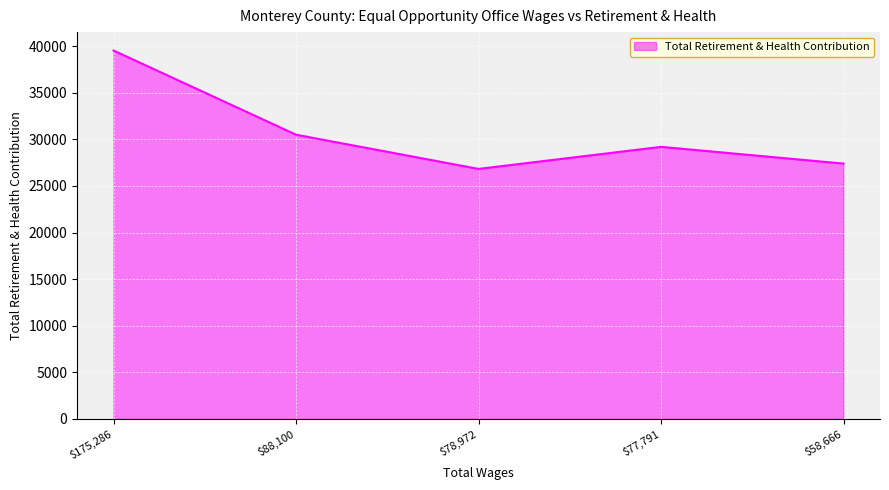

Rank the categories by value from highest to lowest.

$175,286, $88,100, $77,791, $58,666, $78,972